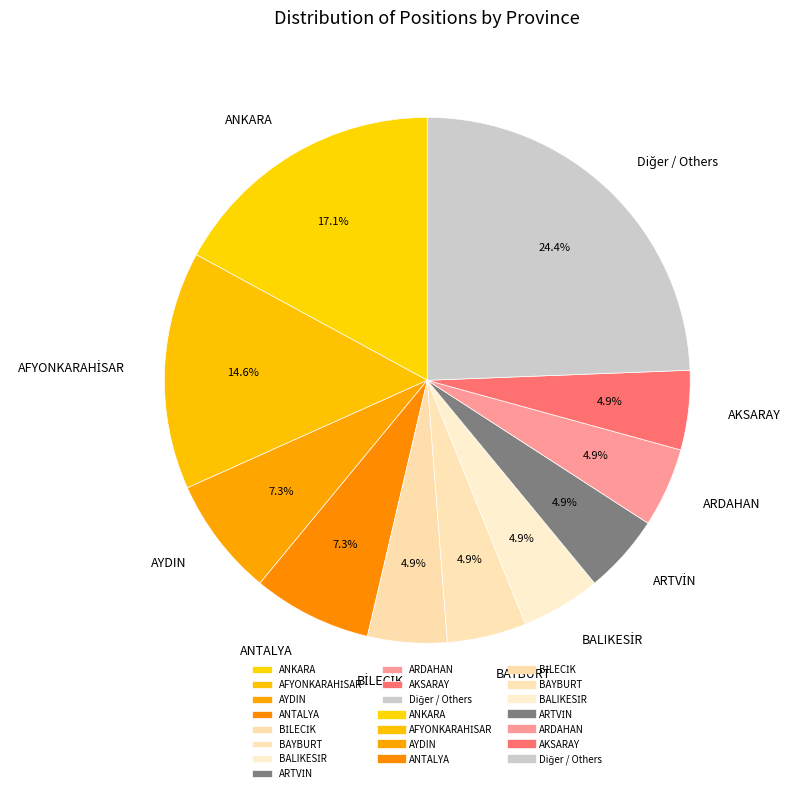

What percentage is NOT represented by ANTALYA?

92.7%